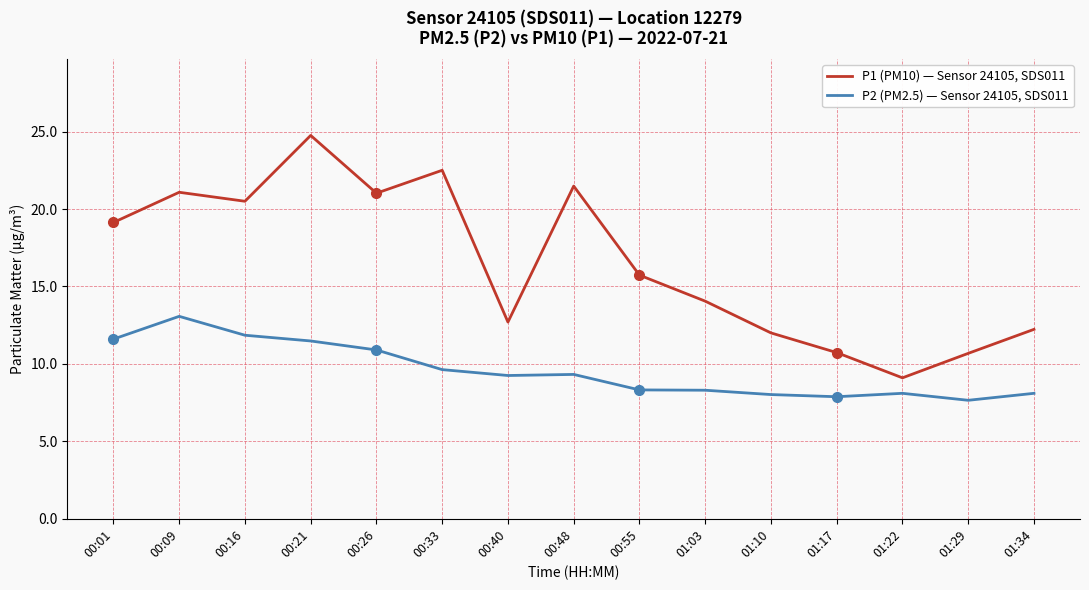

Which series has the largest range (max minus min)?

P1 (PM10) — Sensor 24105, SDS011